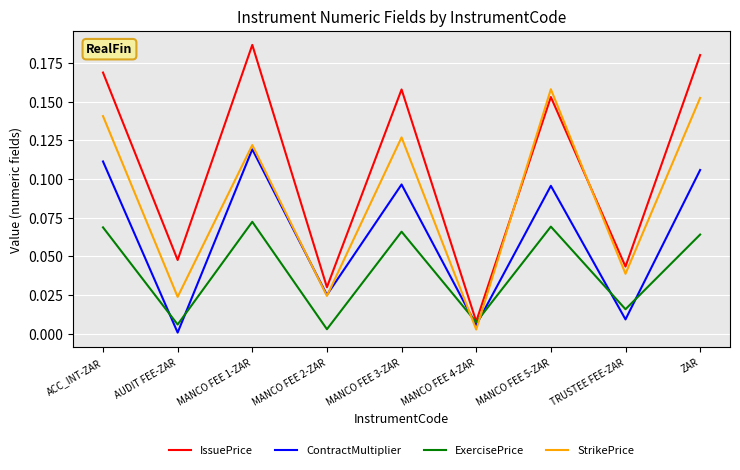

True or false: IssuePrice and ContractMultiplier intersect in this chart.

False